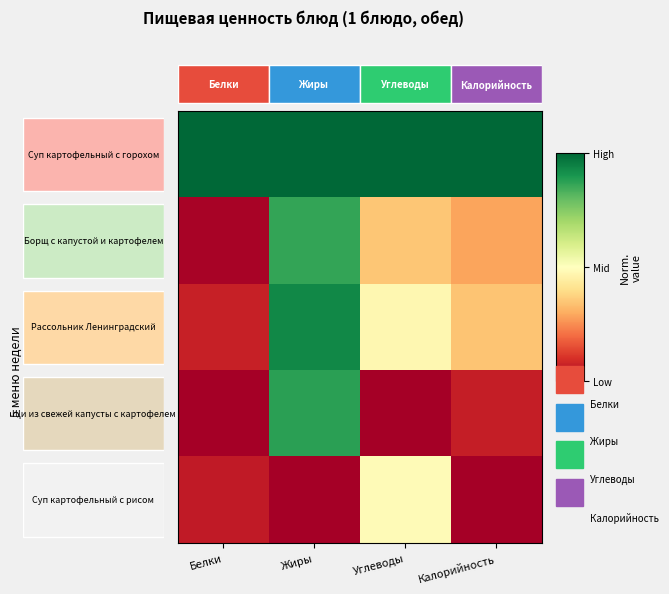

True or false: 3 has a value of 0.0 at Углеводы.

True